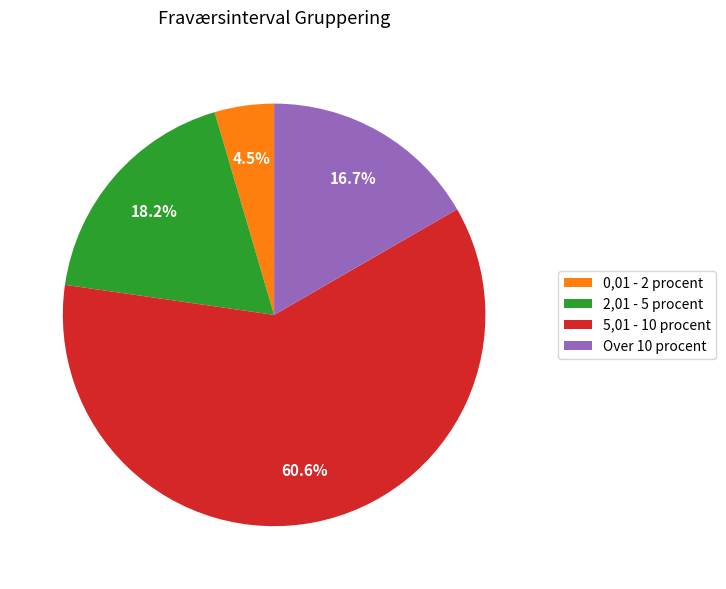

How many segments does this pie chart have?

4